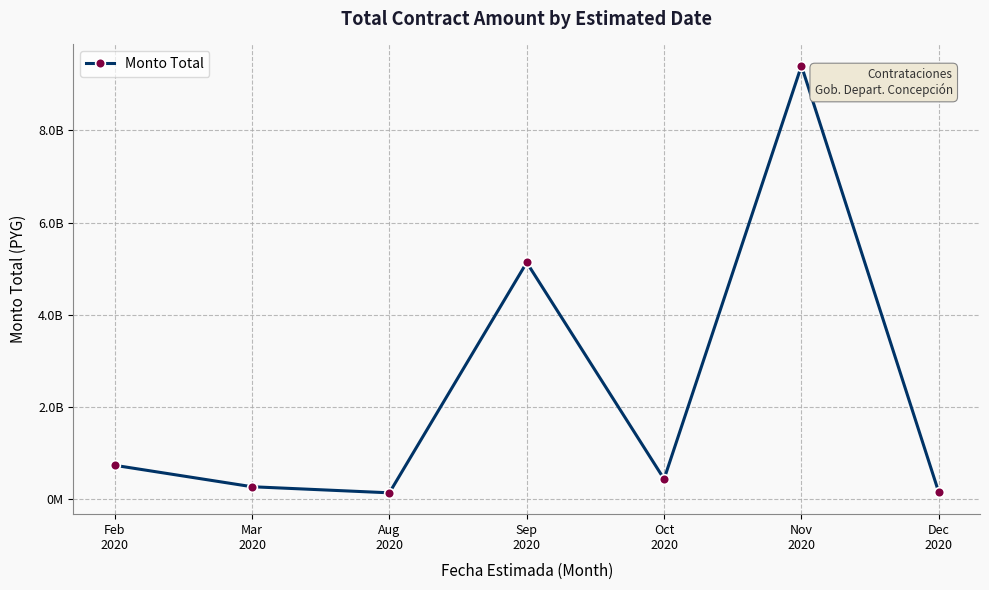

Where is the first local maximum?

Sep
2020